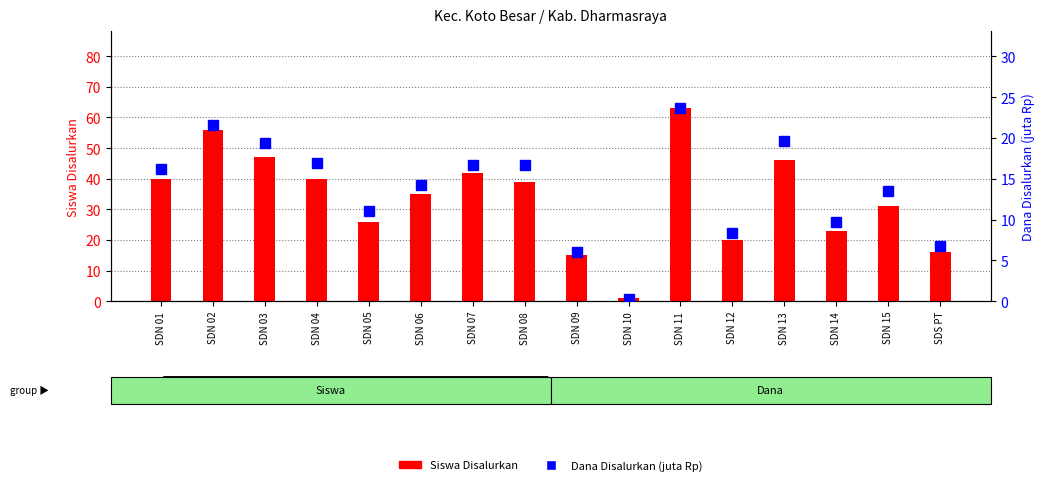

Which label corresponds to the smallest value in the chart?

SDN 10